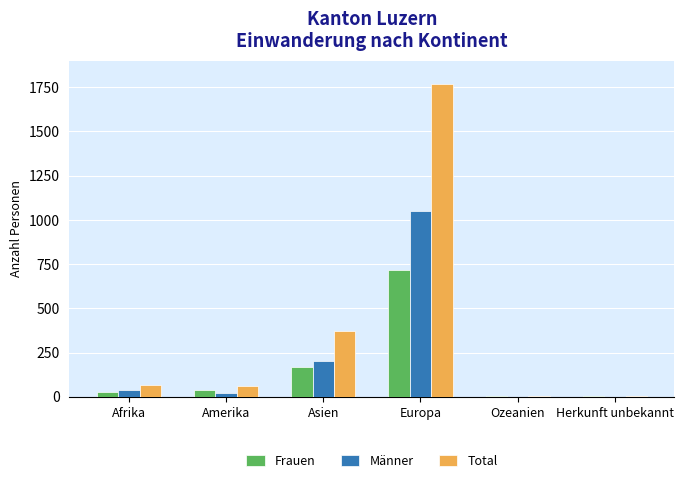

At which label does Total reach its peak?

Europa